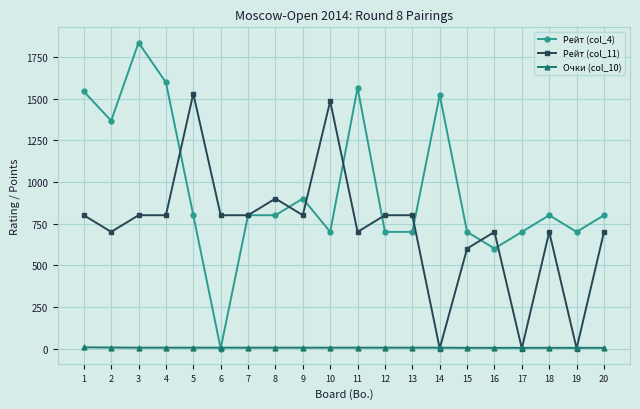

How many lines are shown in the chart?

3